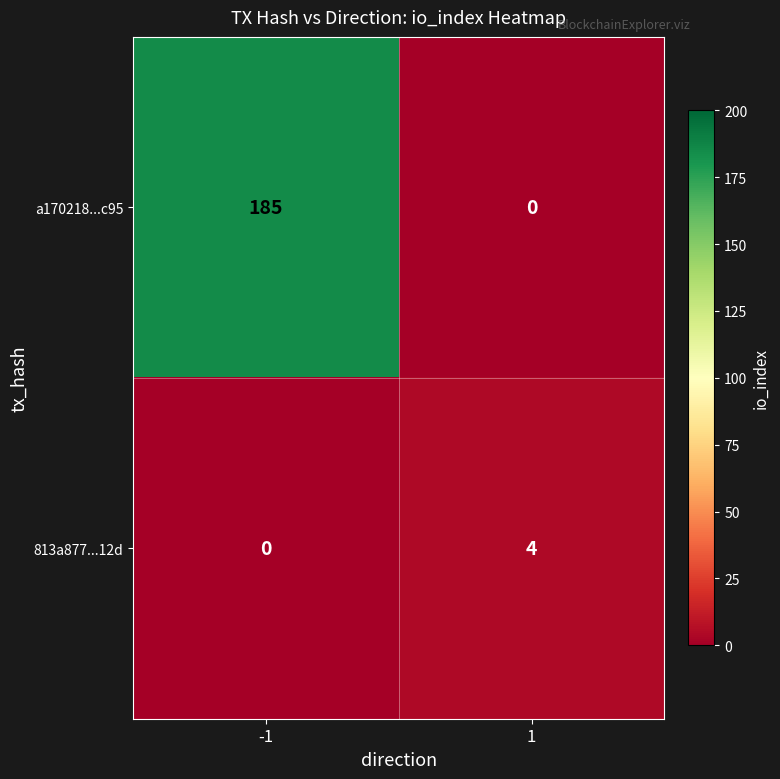

Rank the series at 1 from highest to lowest value.

813a877...12d, a170218...c95